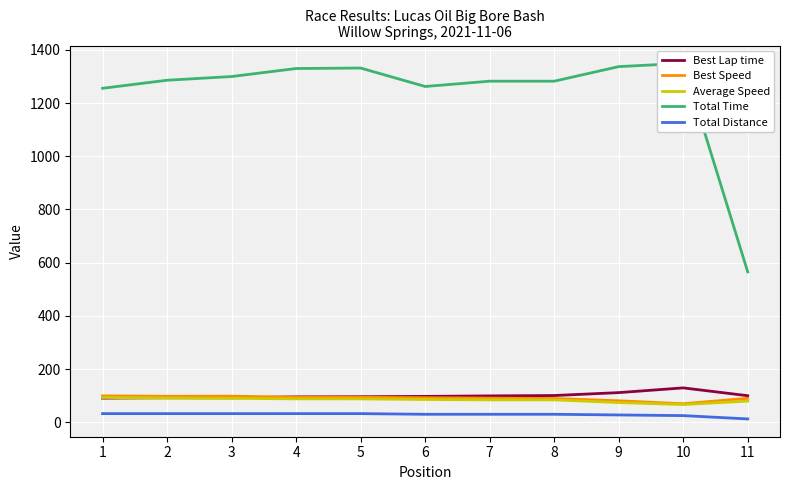

At how many categories does at least one series exceed 435?

11